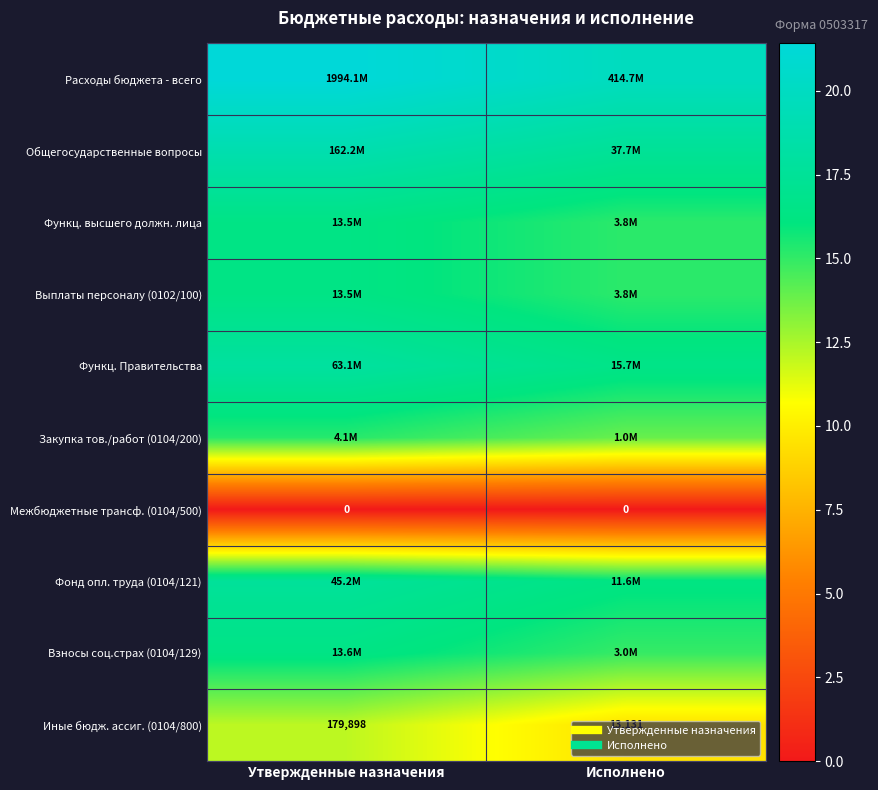

At how many categories does at least one series exceed 13?

2